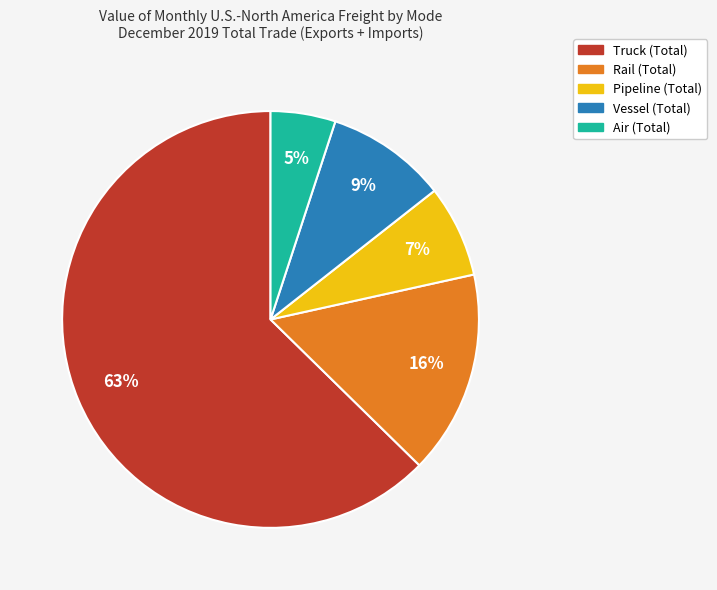

Is the sum of Pipeline and Vessel greater than half?

No